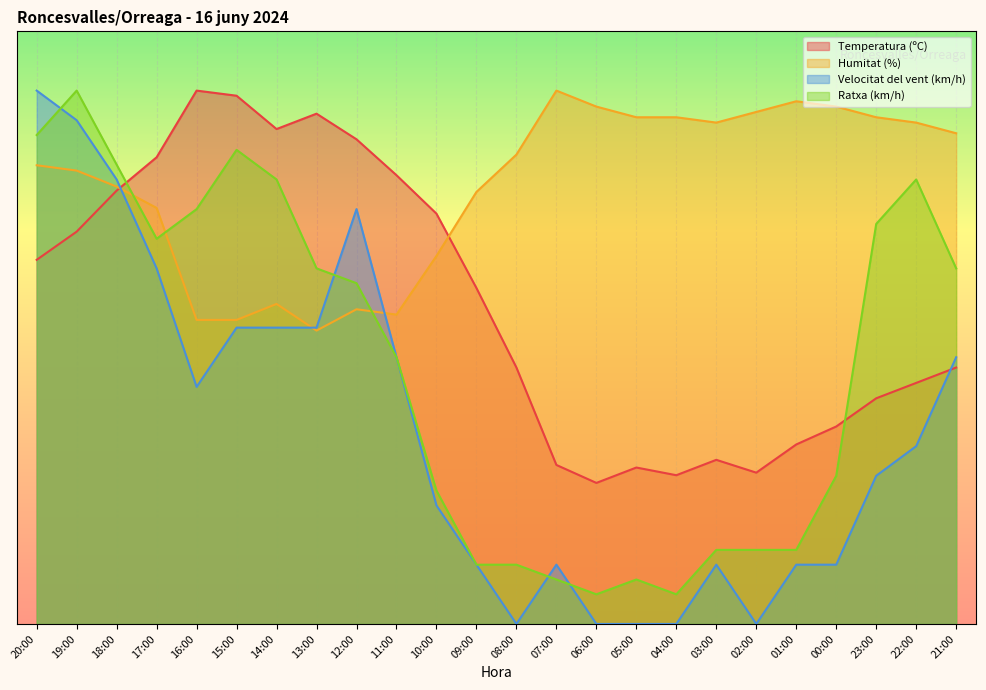

In Temperatura (ºC), how many points are higher than both neighbors (excluding endpoints)?

4